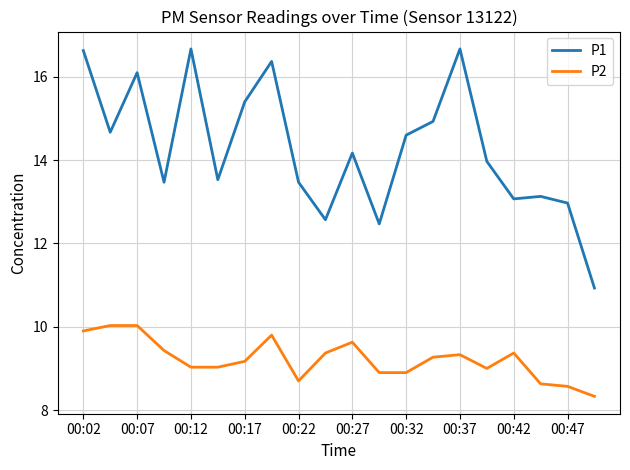

What is the difference between the maximum and minimum values in the P1 series?

5.7